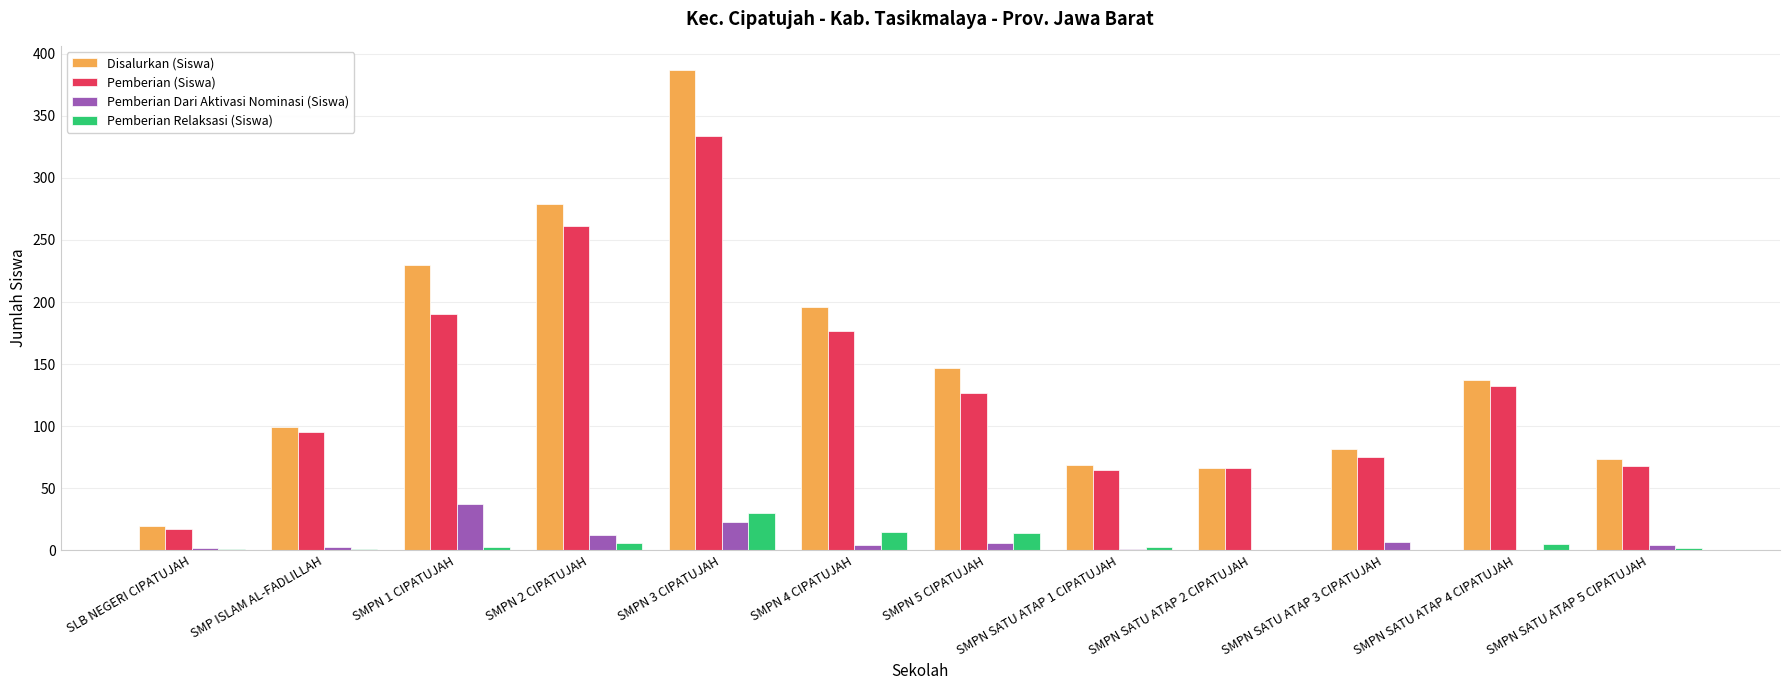

The Pemberian (Siswa) series shows 17 at SLB NEGERI CIPATUJAH. True or false?

True